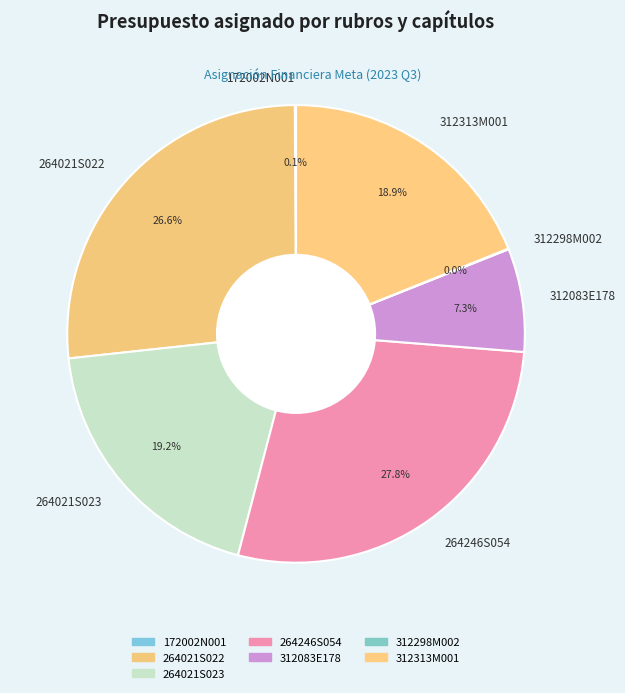

To the nearest percent, what is the average slice percentage?

14%